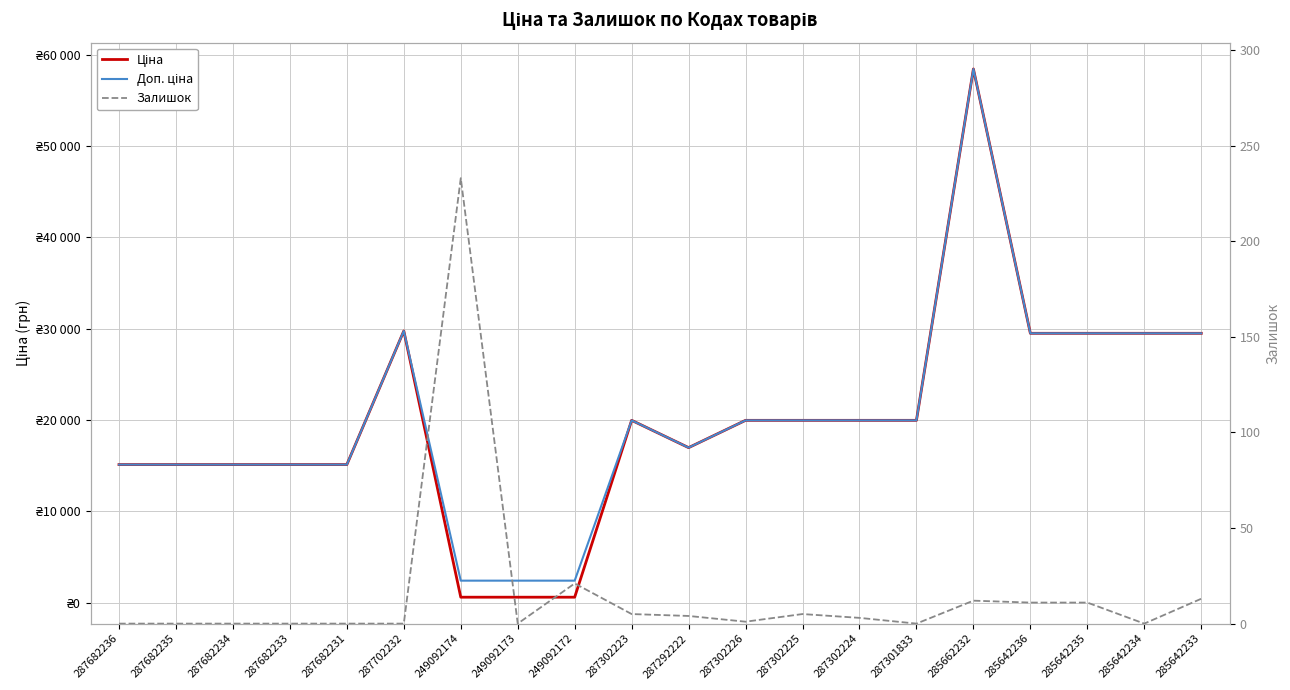

True or false: Ціна and Залишок intersect in this chart.

False